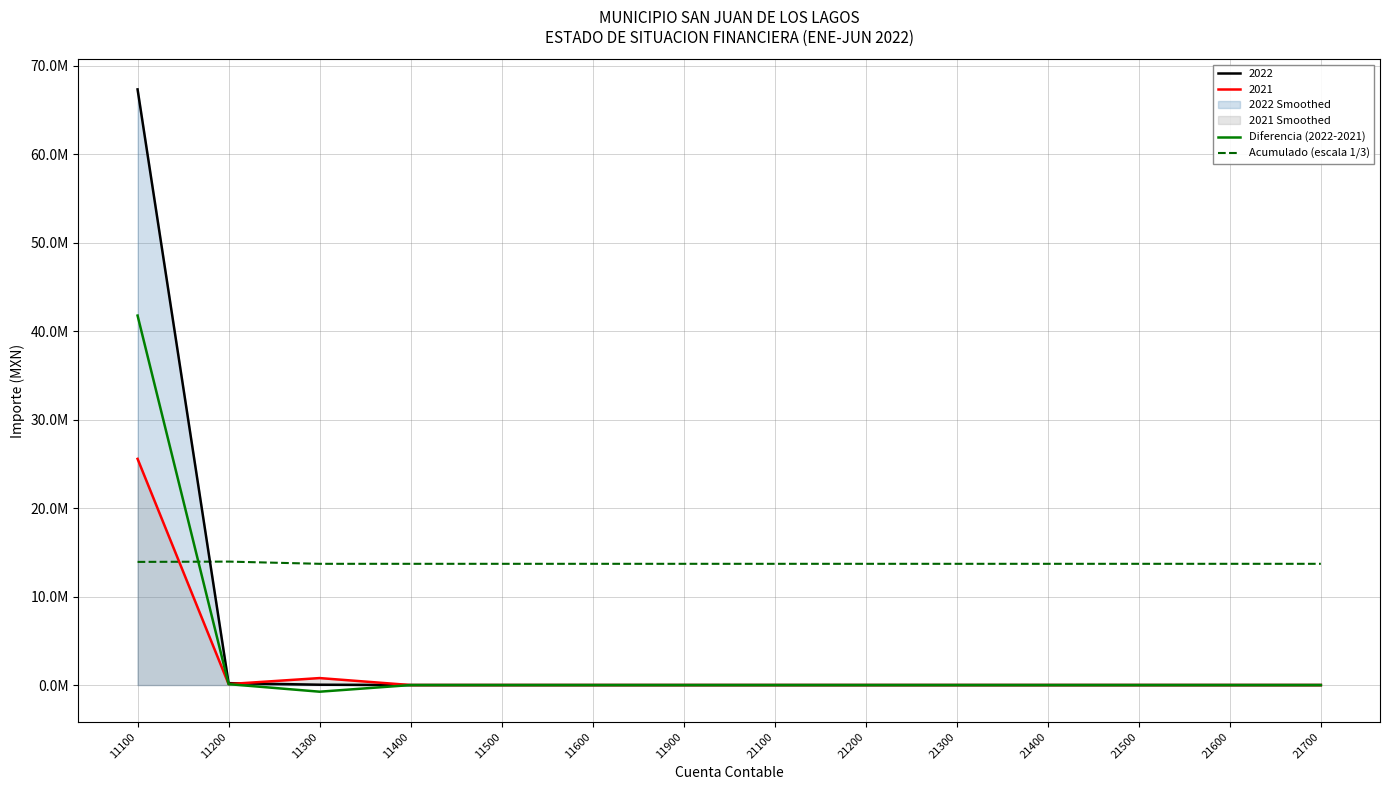

What is the average value of the Diferencia (2022-2021) series?

2937537.3